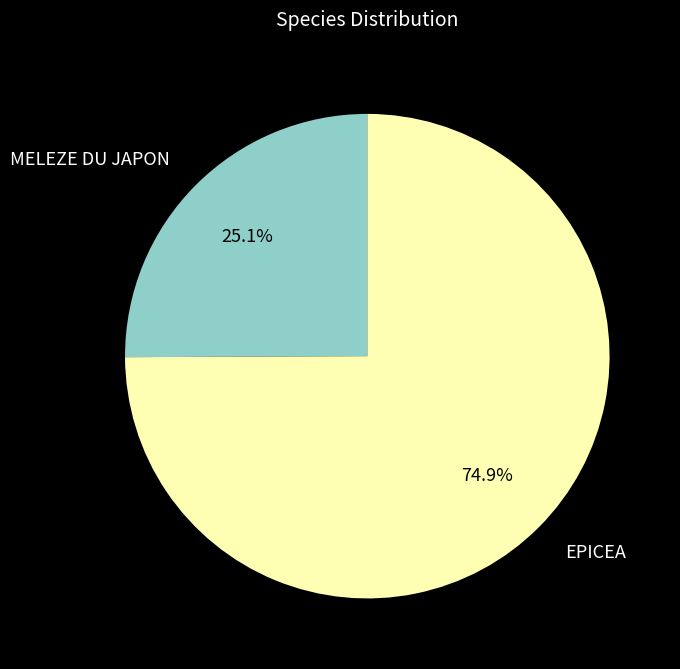

Is there any slice that represents more than half of the pie?

Yes